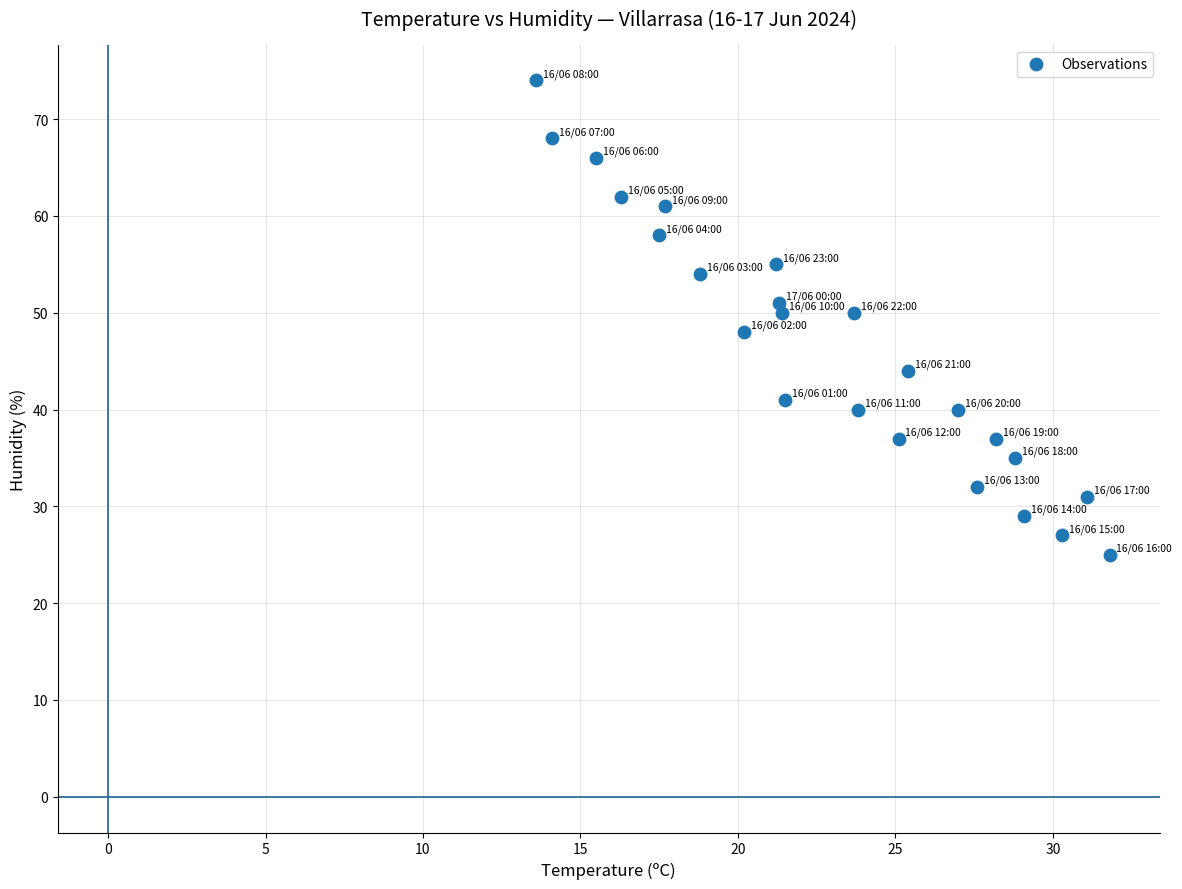

What is the range of Y values (max minus min)?

49